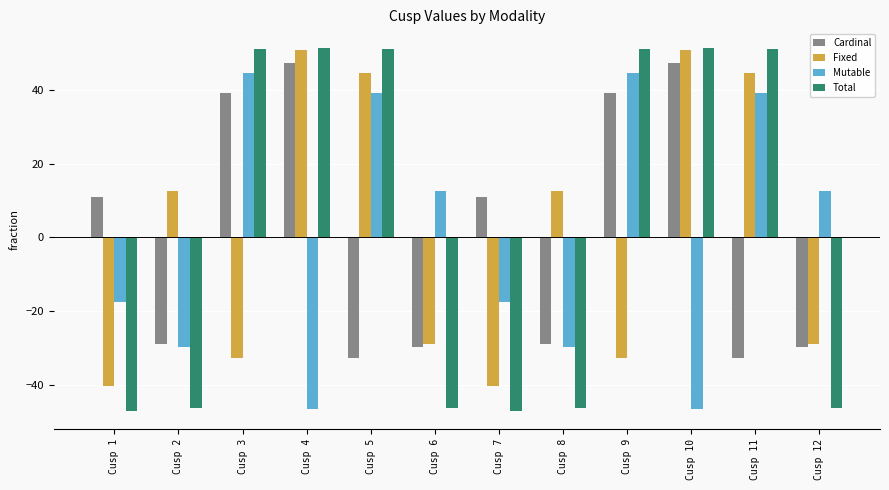

Between Cusp 4 and Cusp 8, which series saw the biggest shift?

Total